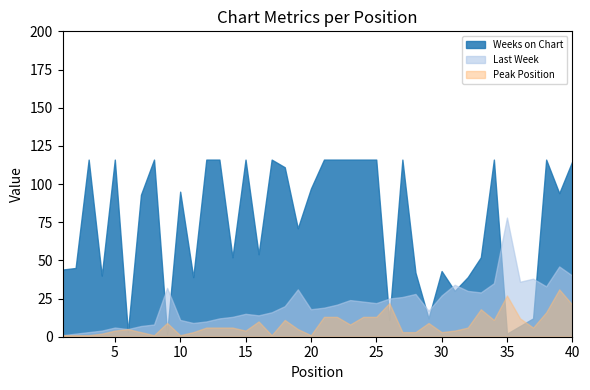

Which category has the lowest value in the Last Week series?

1